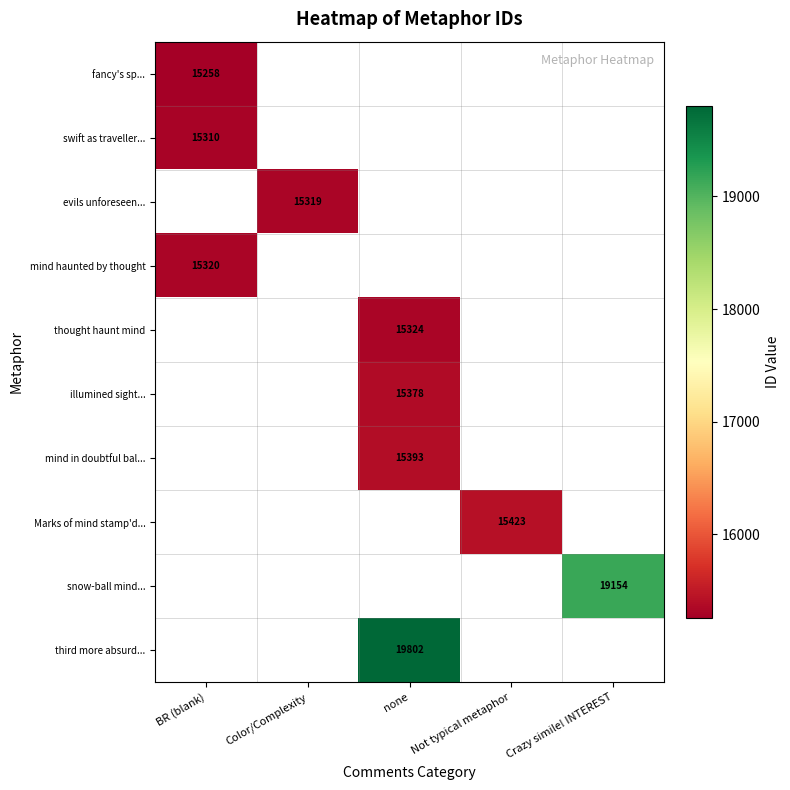

True or false: swift as traveller... has a value of 15310 at BR (blank).

True